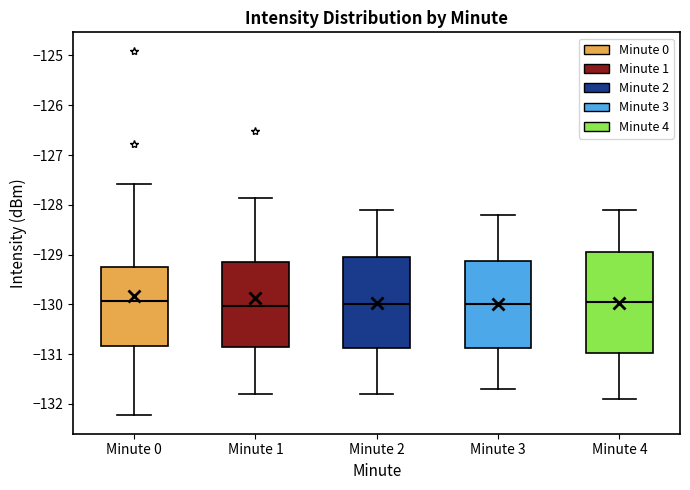

Reading left to right, read every box against the y-axis: the position of its median line, the range the box covers, and the ends of its whiskers. The values are not printed on the chart, so give them approximately, as read against the axis.

Minute 0: median -129.9, box -130.8 to -129.3, whiskers -132.2 to -127.6
Minute 1: median -130.0, box -130.8 to -129.1, whiskers -131.8 to -127.9
Minute 2: median -130.0, box -130.9 to -129.0, whiskers -131.8 to -128.1
Minute 3: median -130.0, box -130.9 to -129.1, whiskers -131.7 to -128.2
Minute 4: median -129.9, box -131.0 to -128.9, whiskers -131.9 to -128.1